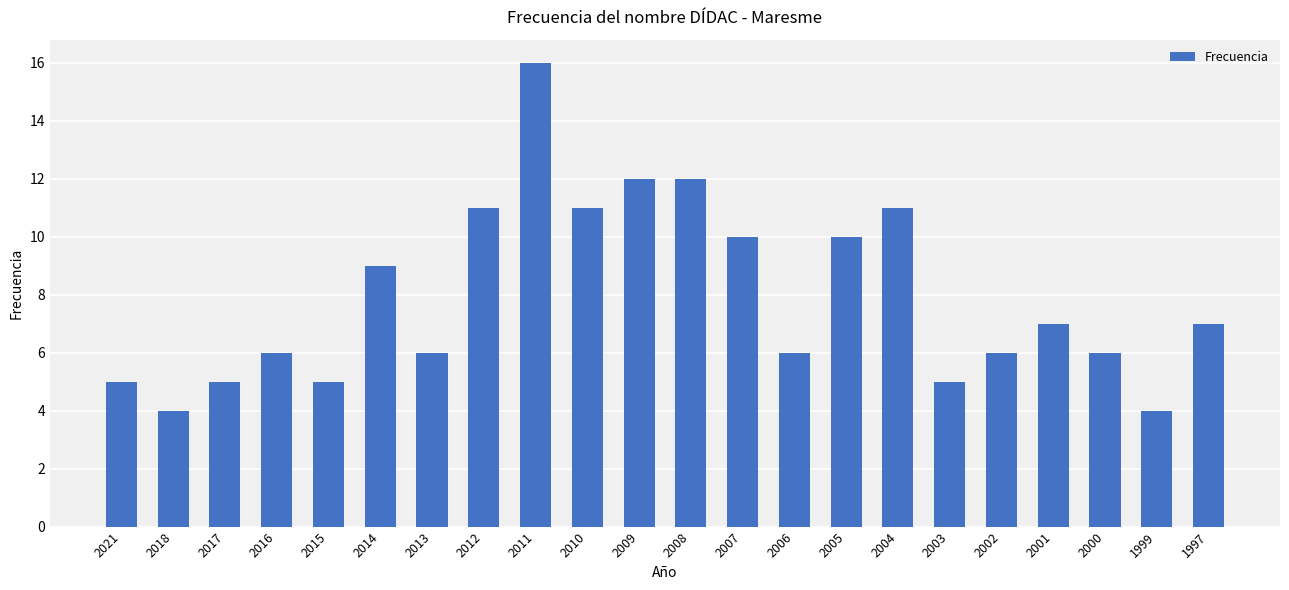

Reading left to right, transcribe all the data shown in this chart.

5	4	5	6	5	9	6	11	16	11	12	12	10	6	10	11	5	6	7	6	4	7